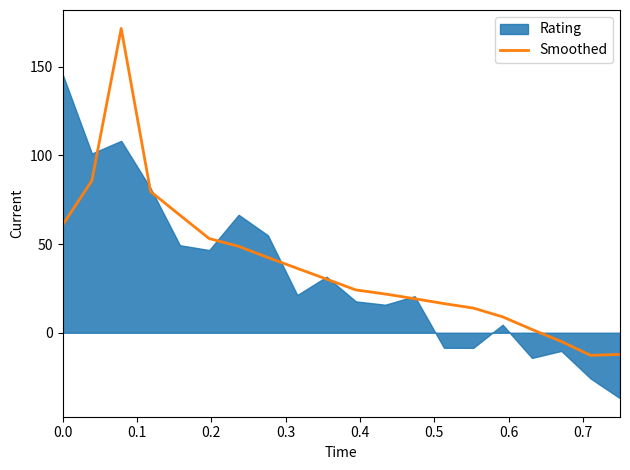

What is the highest value of the Smoothed series?

171.6